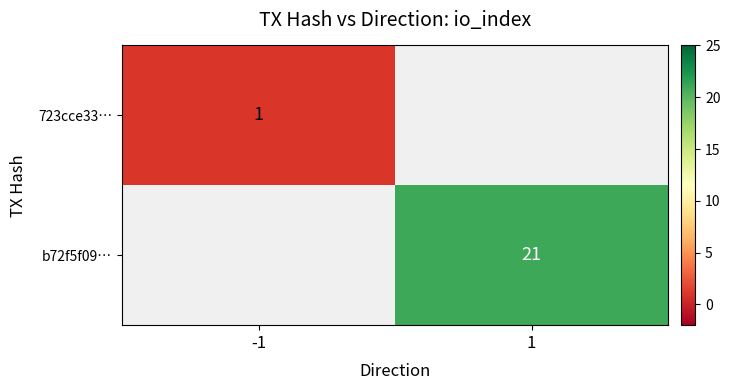

True or false: 723cce33… has a value of 1 at -1.

True